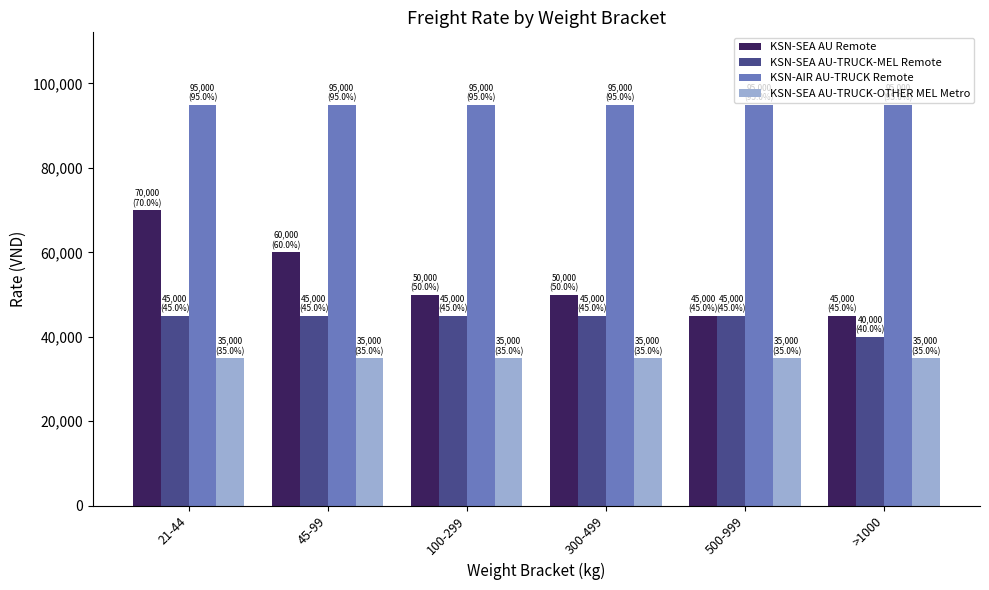

Rank the series at 100-299 from highest to lowest value.

KSN-AIR AU-TRUCK Remote, KSN-SEA AU Remote, KSN-SEA AU-TRUCK-MEL Remote, KSN-SEA AU-TRUCK-OTHER MEL Metro